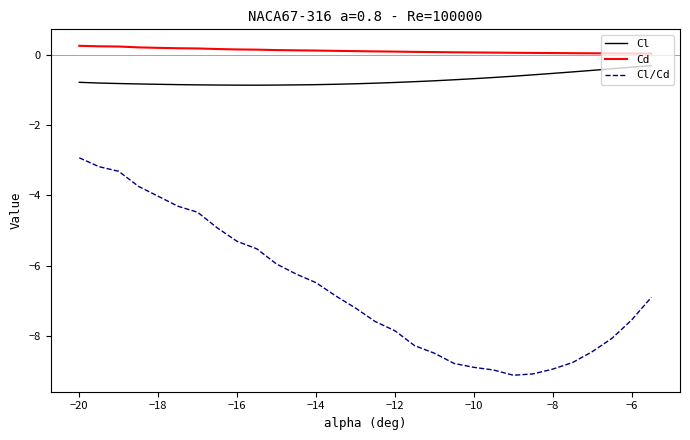

What is the difference between the second highest and minimum values in the Cl/Cd series?

5.9